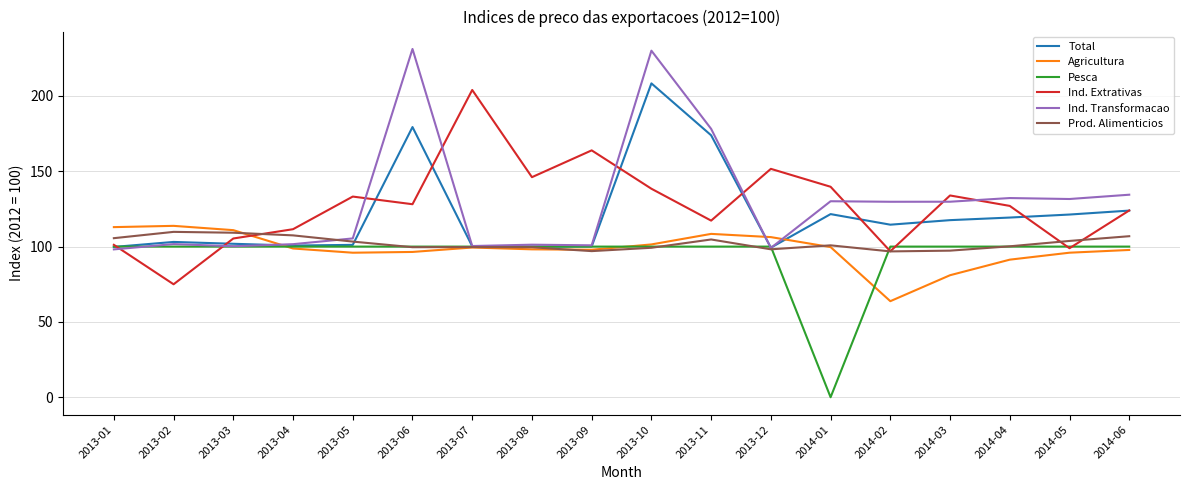

What is the difference between the maximum and minimum values in the Ind. Extrativas series?

129.0